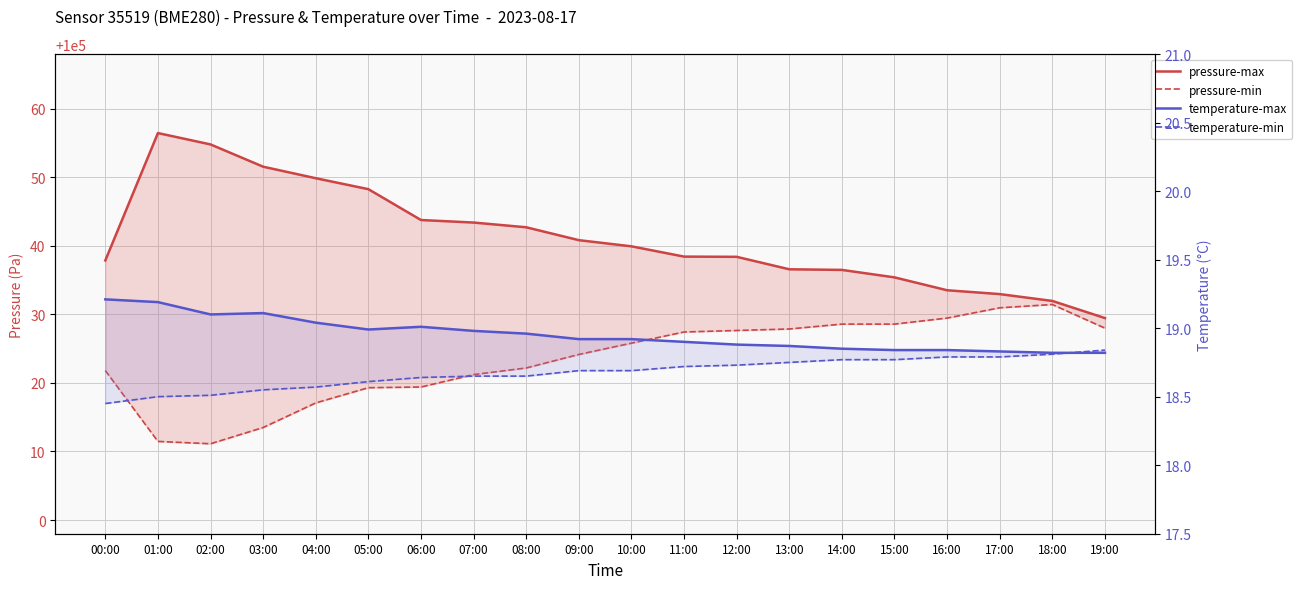

True or false: pressure-max and pressure-min cross at least once.

False